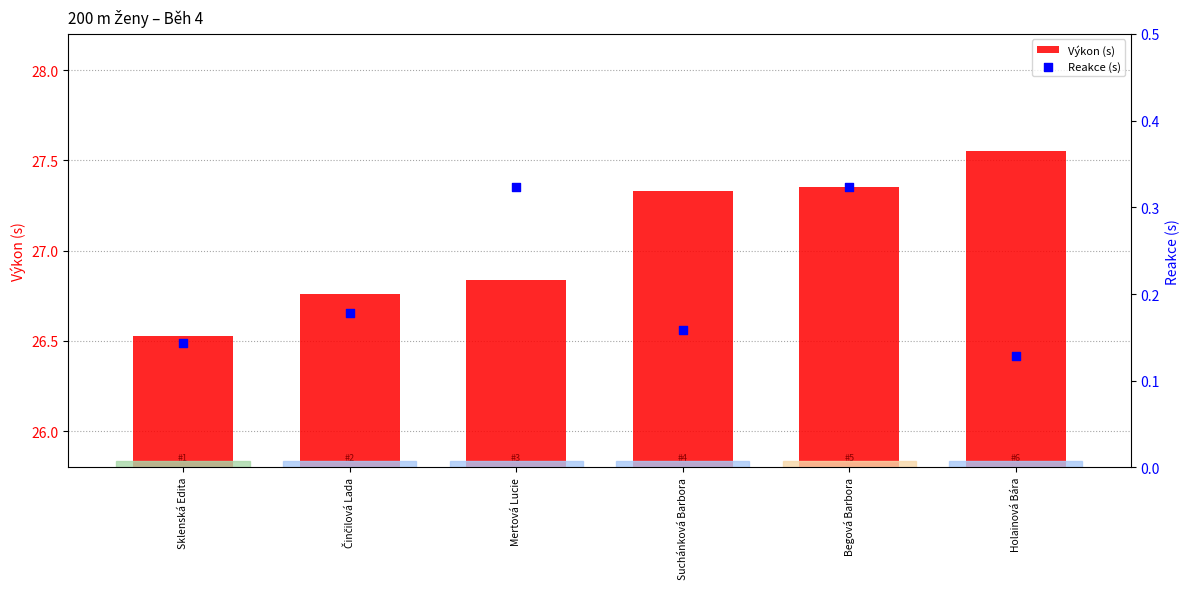

What is the total value across all series at Sklenská Edita?

26.7